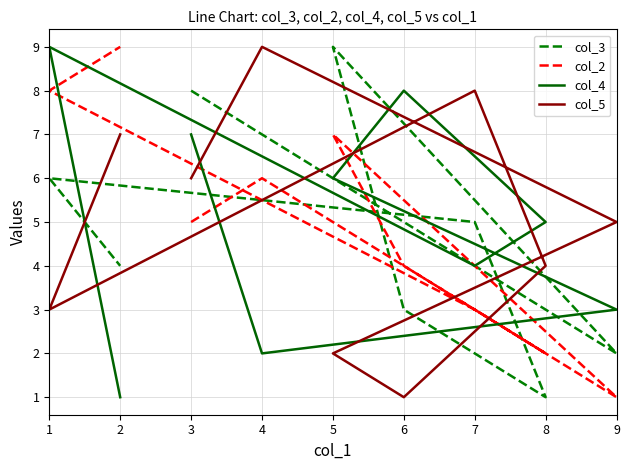

Between which two adjacent categories do col_4 and col_2 first intersect?

3 and 4